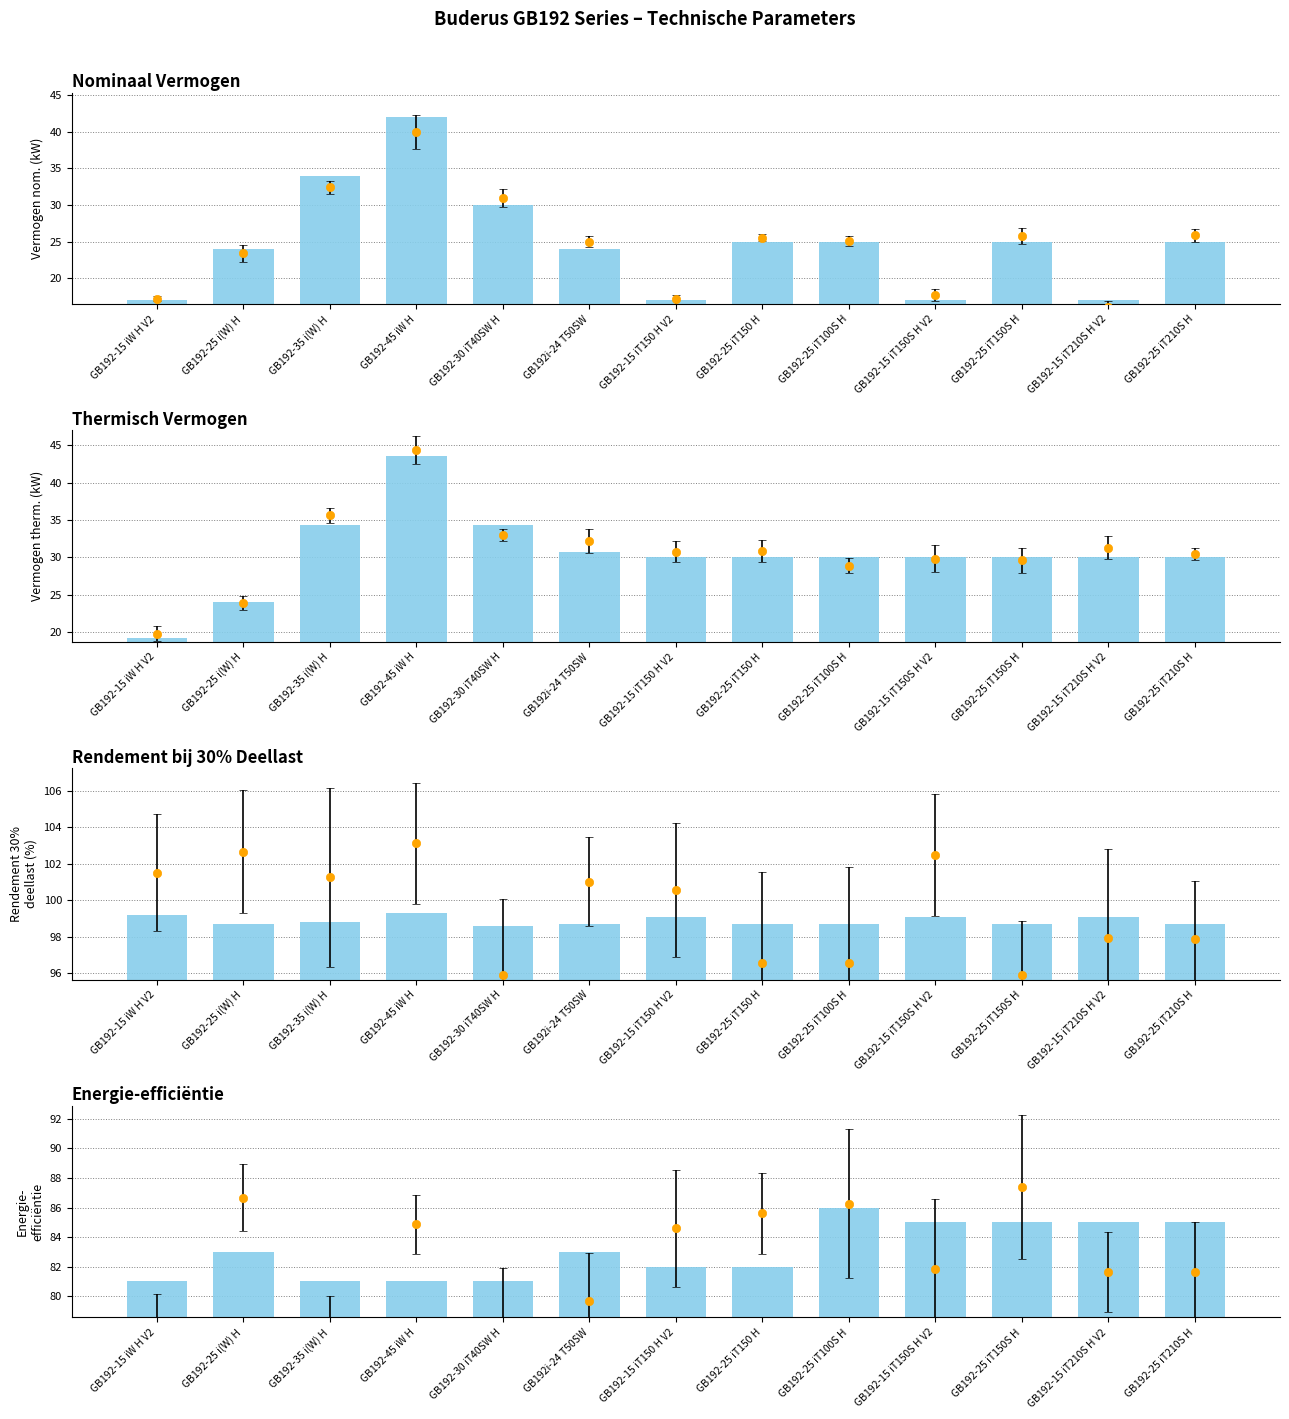

What is the sum of the Rendement 30% deellast (%) values at GB192-25 iT150 H and GB192-15 iW H V2?

197.9